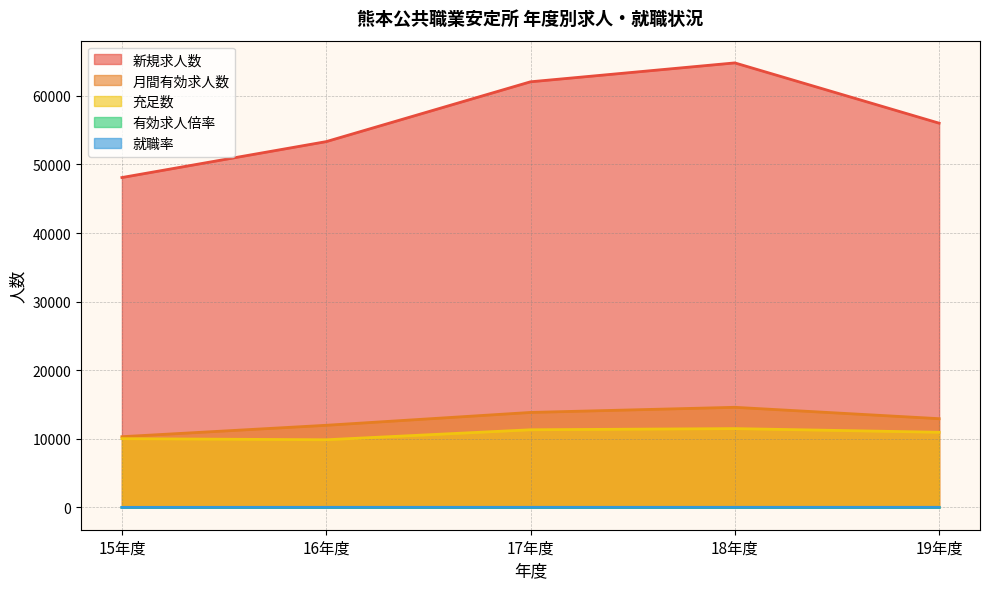

Is it true that 有効求人倍率 equals 0.9 at 16年度?

True